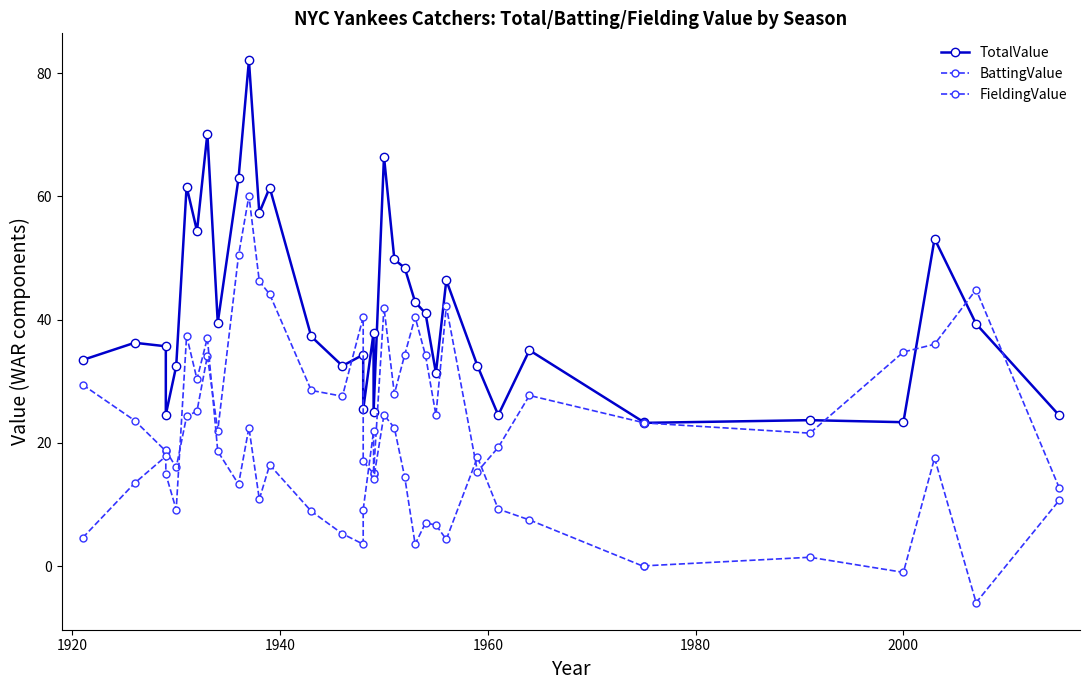

Which series has the widest spread of values?

TotalValue